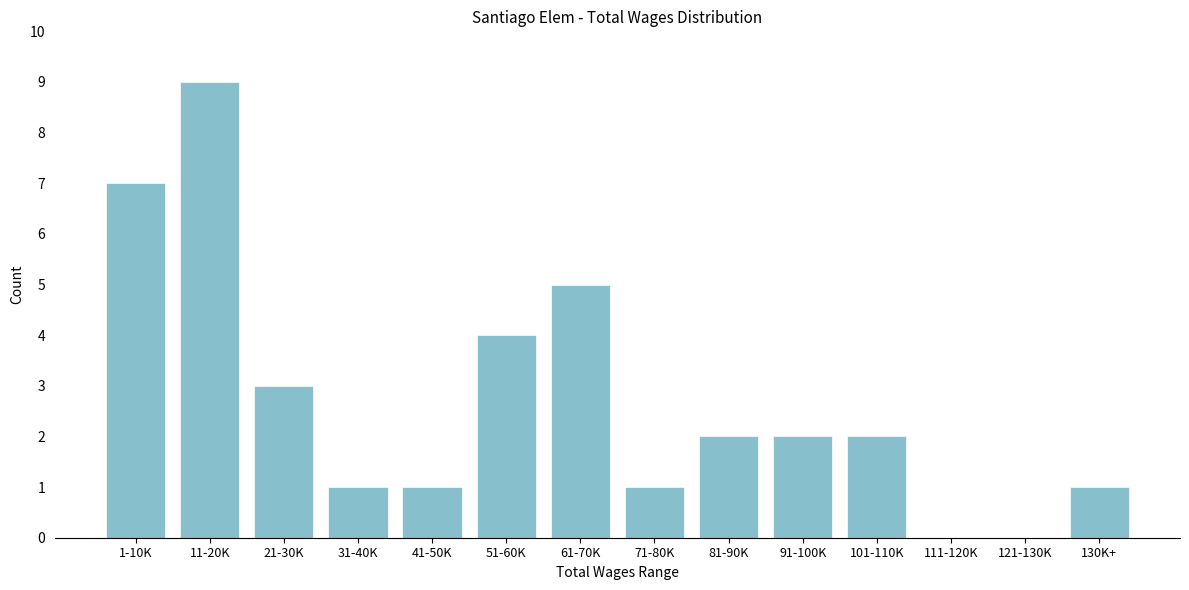

Reading left to right, extract all data points from this chart.

1-10K=7	11-20K=9	21-30K=3	31-40K=1	41-50K=1	51-60K=4	61-70K=5	71-80K=1	81-90K=2	91-100K=2	101-110K=2	111-120K=0	121-130K=0	130K+=1